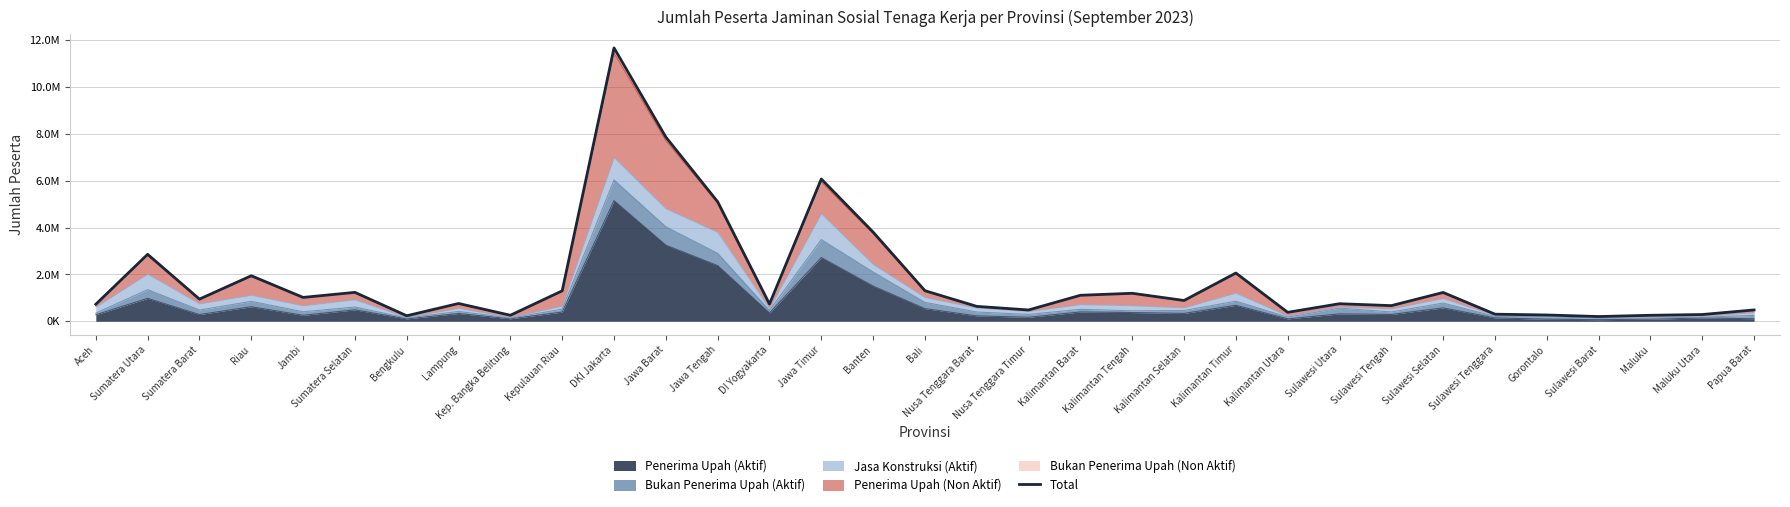

What value does the data have at Sumatera Utara, to the nearest 10?

2860320